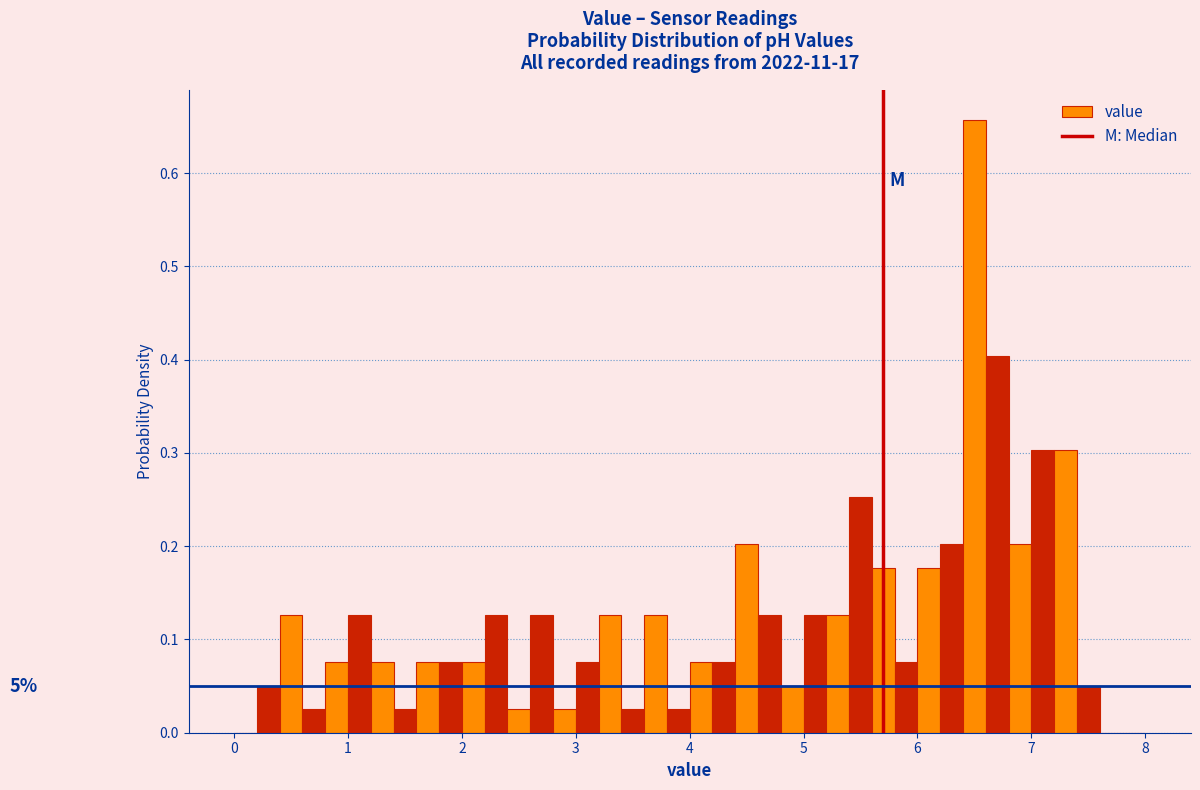

Read against the x-axis, roughly where is the centre of the tallest bar?

6.5